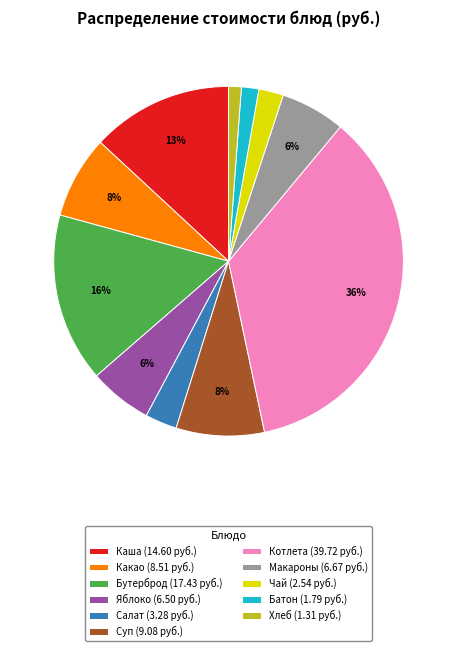

To the nearest percent, what is the combined percentage of Яблоко (6.50 руб.) and Макароны (6.67 руб.)?

12%